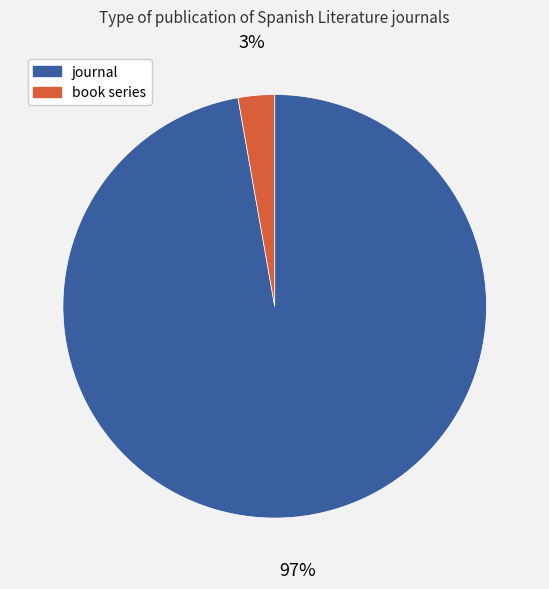

Rank the categories by value from highest to lowest.

journal, book series